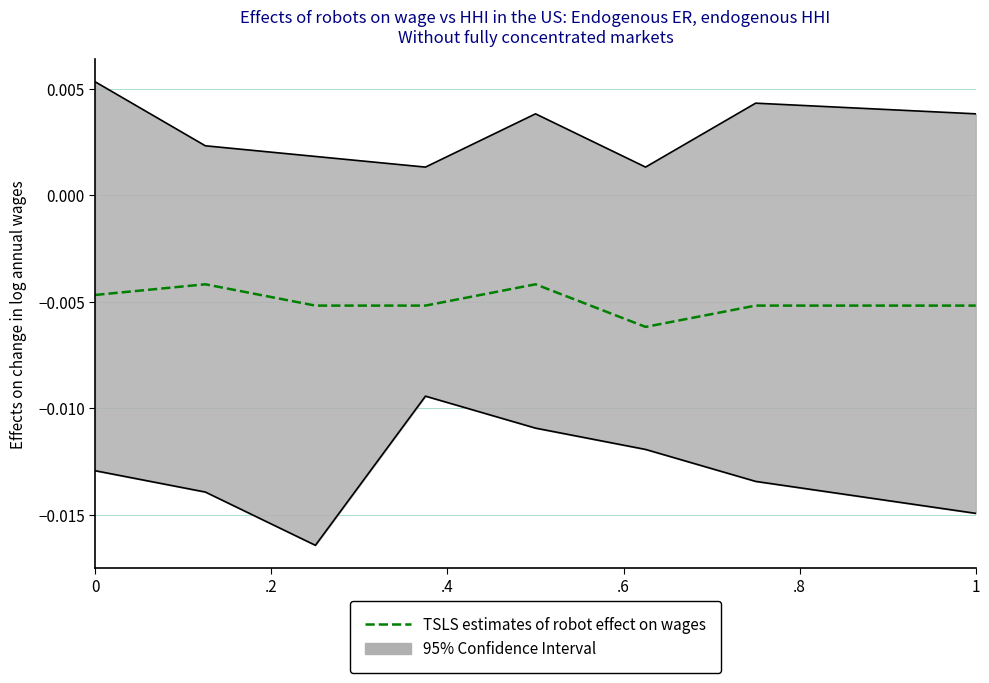

The value at 1 is -0.0. True or false?

False